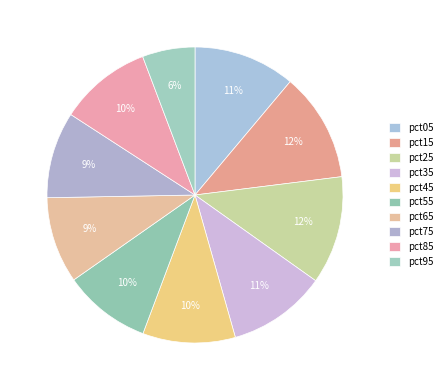

Which category has the smallest portion of the pie?

pct95